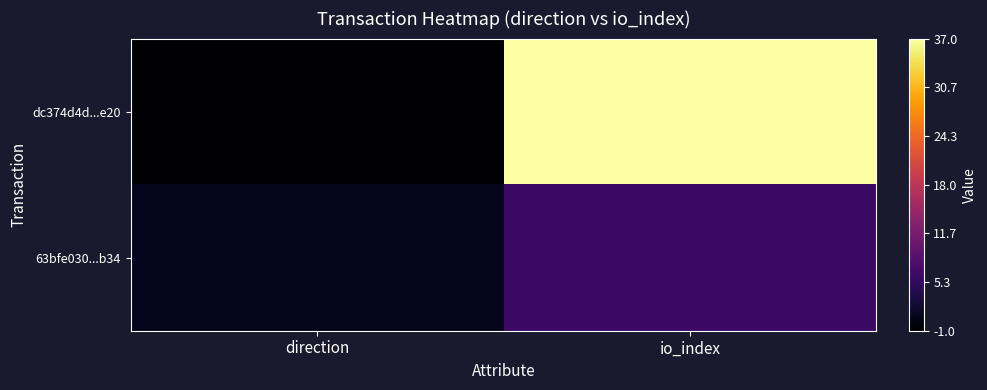

Rank the series by their average value, from lowest to highest.

63bfe030...b34, dc374d4d...e20